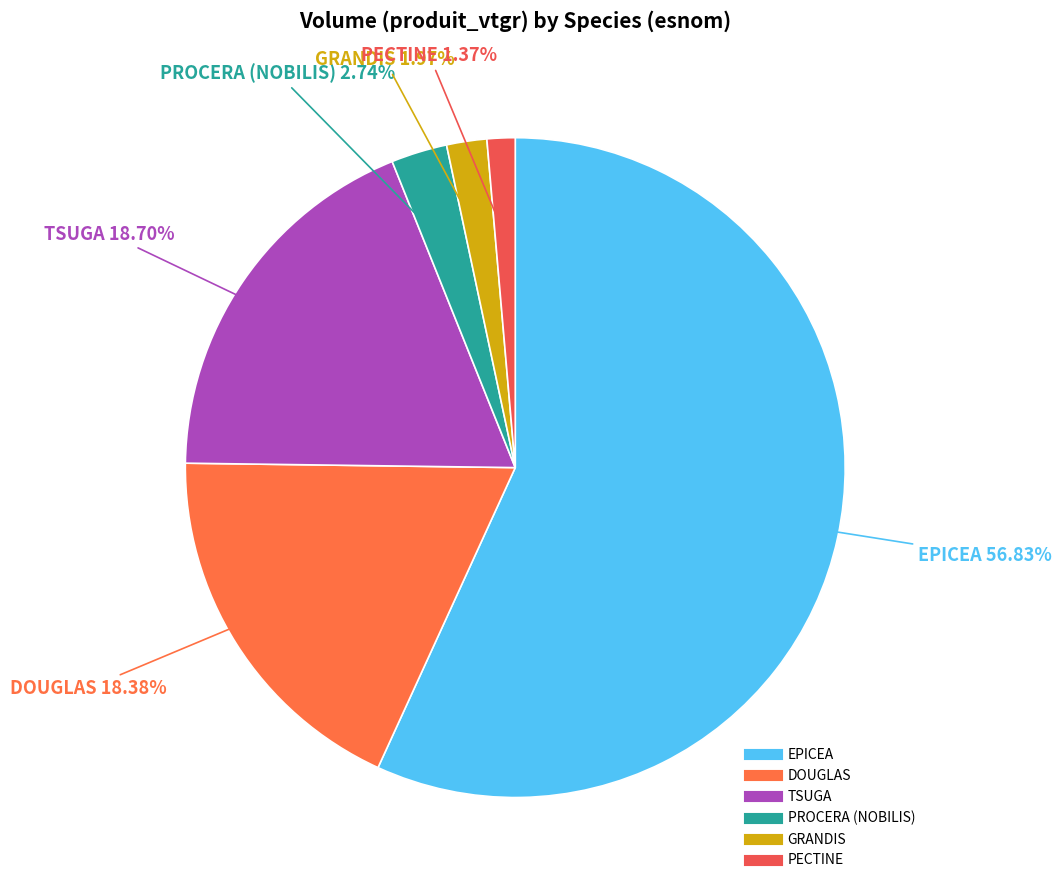

Is the sum of DOUGLAS and GRANDIS greater than half?

No